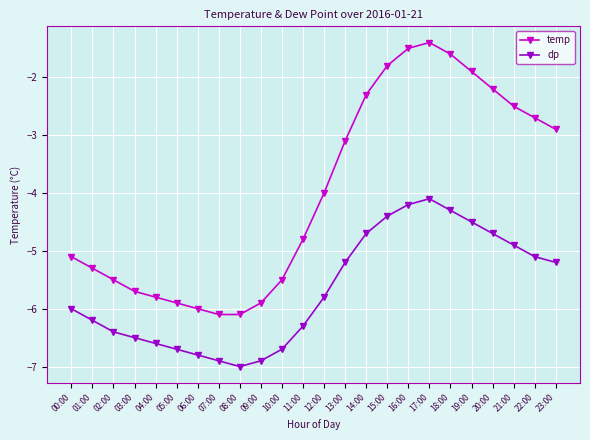

Which series has the largest total across all categories?

temp